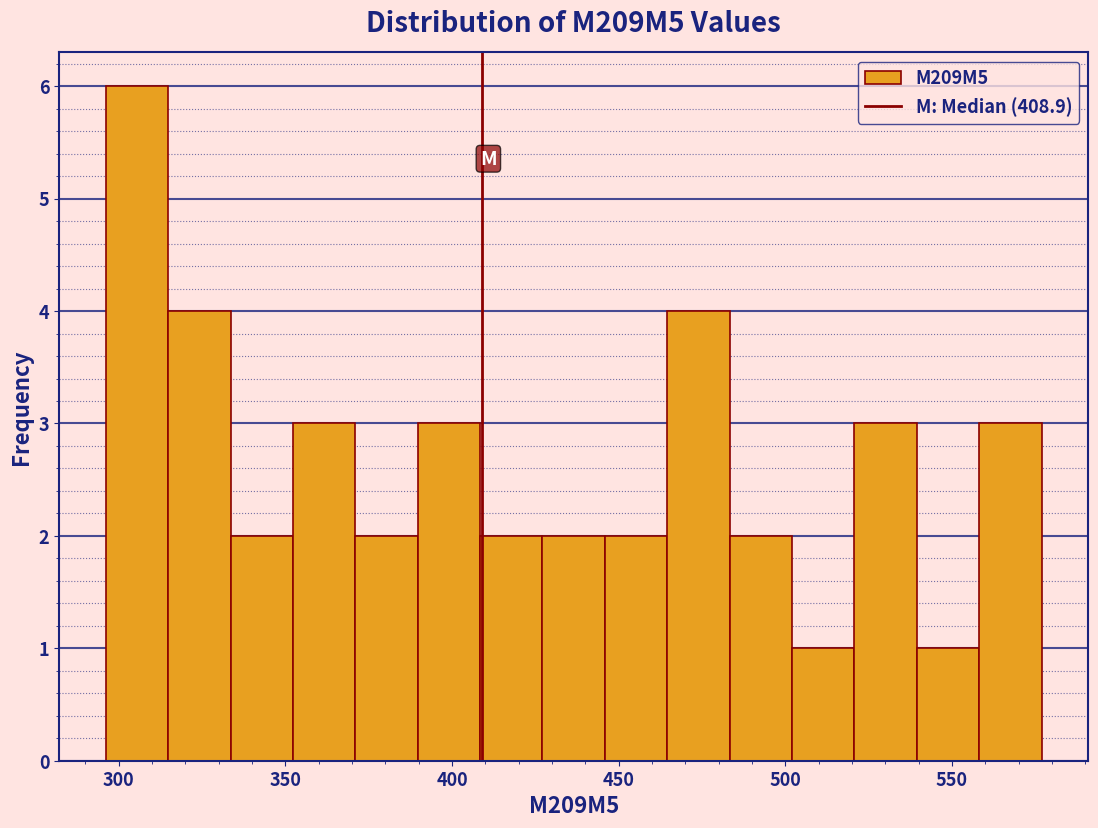

Read against the x-axis, roughly where is the centre of the tallest bar?

305